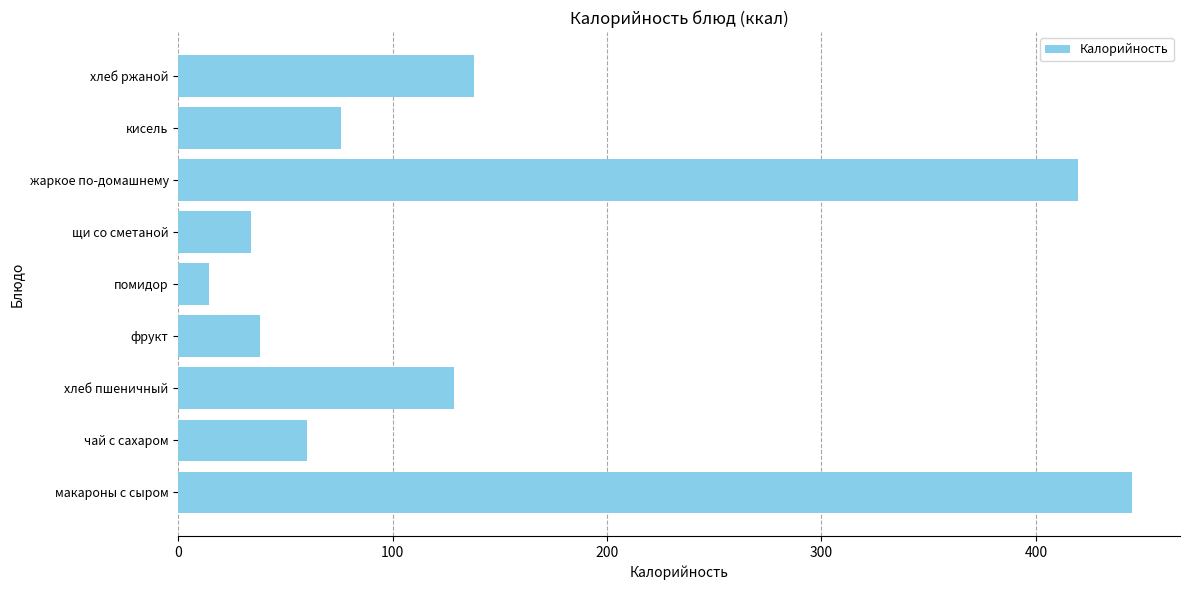

Which has a higher value, чай с сахаром or щи со сметаной?

чай с сахаром